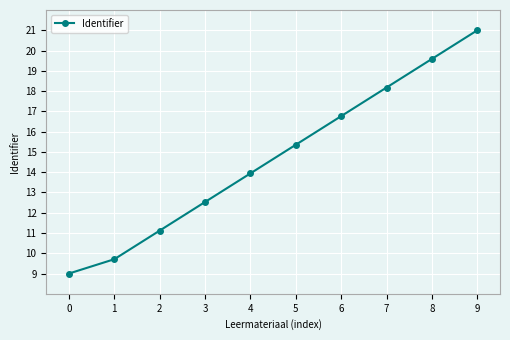

What is the minimum value shown in the chart?

9.0